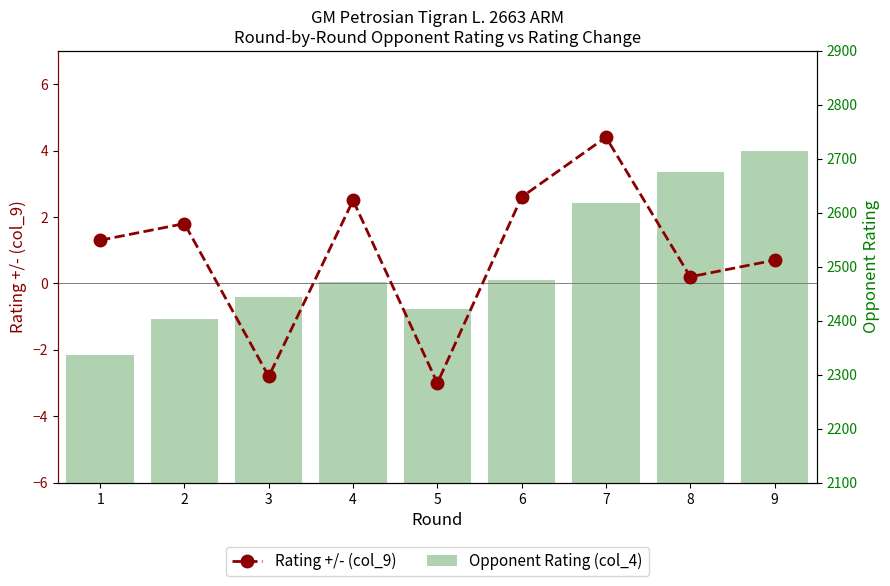

Which series has the widest spread of values?

Opponent Rating